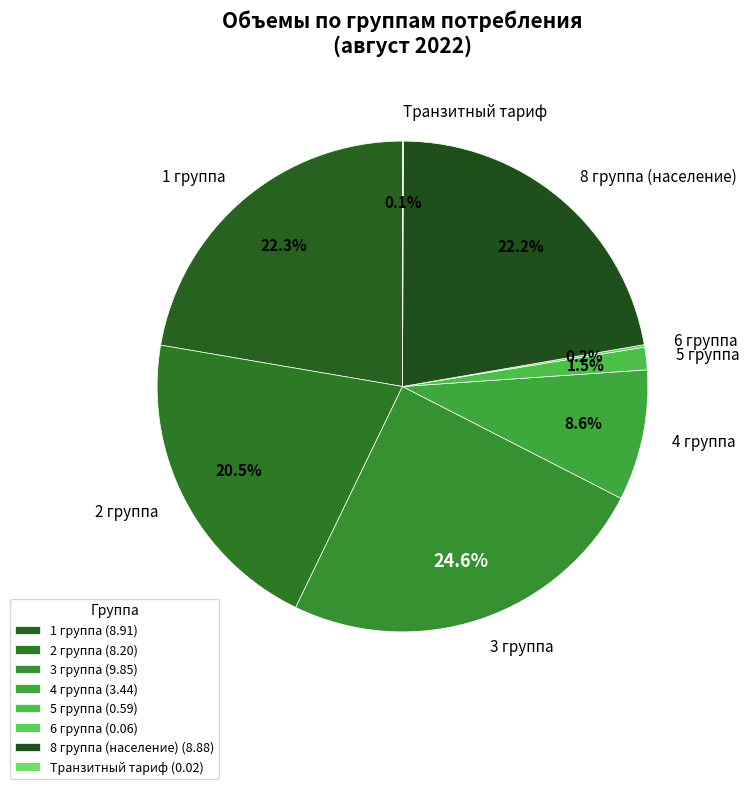

Which has a higher value, 2 группа or 5 группа?

2 группа